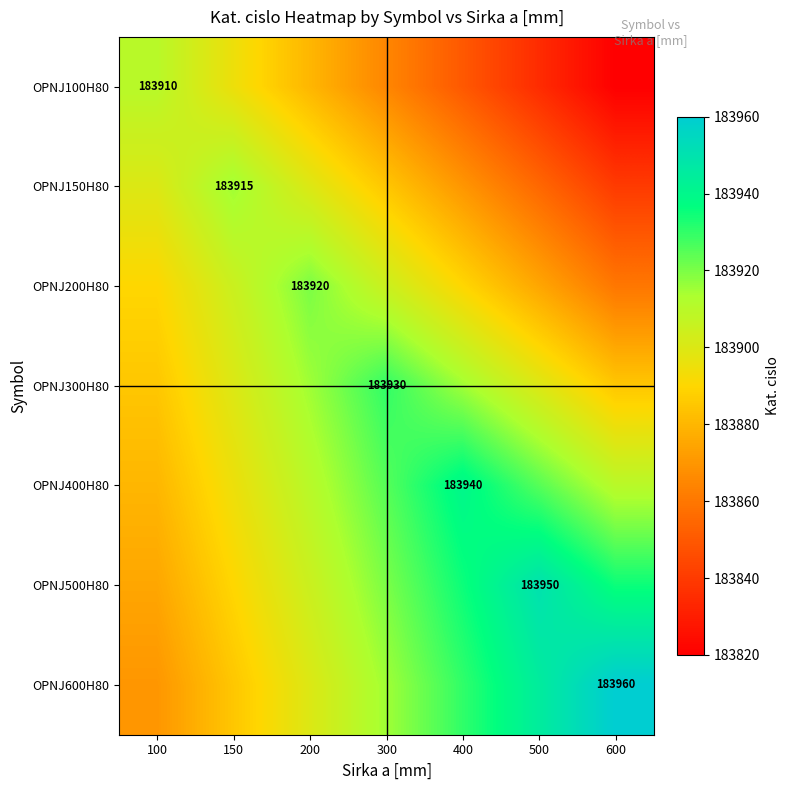

The OPNJ600H80 series shows 183960 at 600. True or false?

True